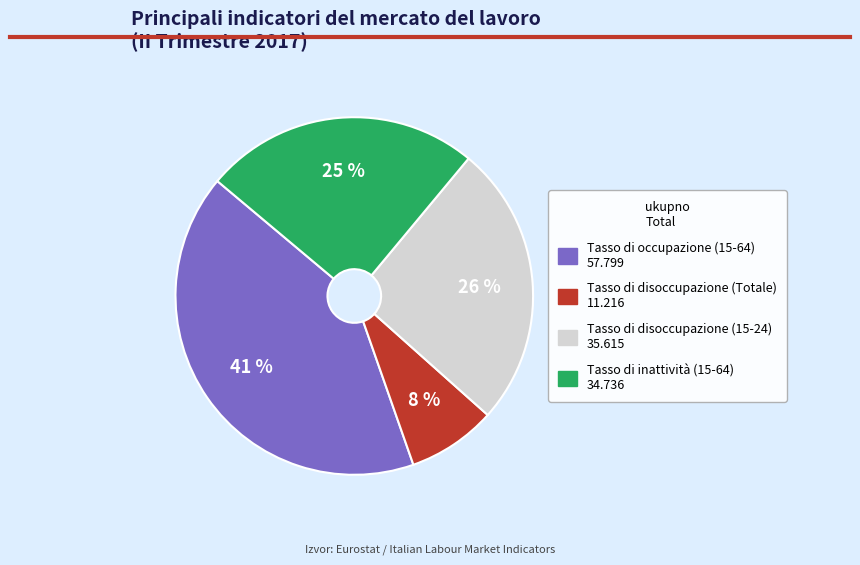

To the nearest percent, what is the average slice percentage?

25%